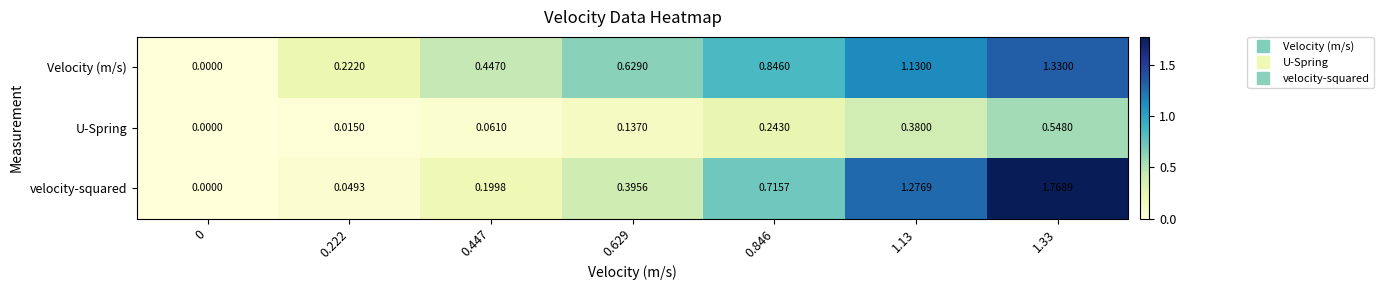

Is the value of U-Spring at 1.33 greater than the value of Velocity (m/s) at 1.13?

No